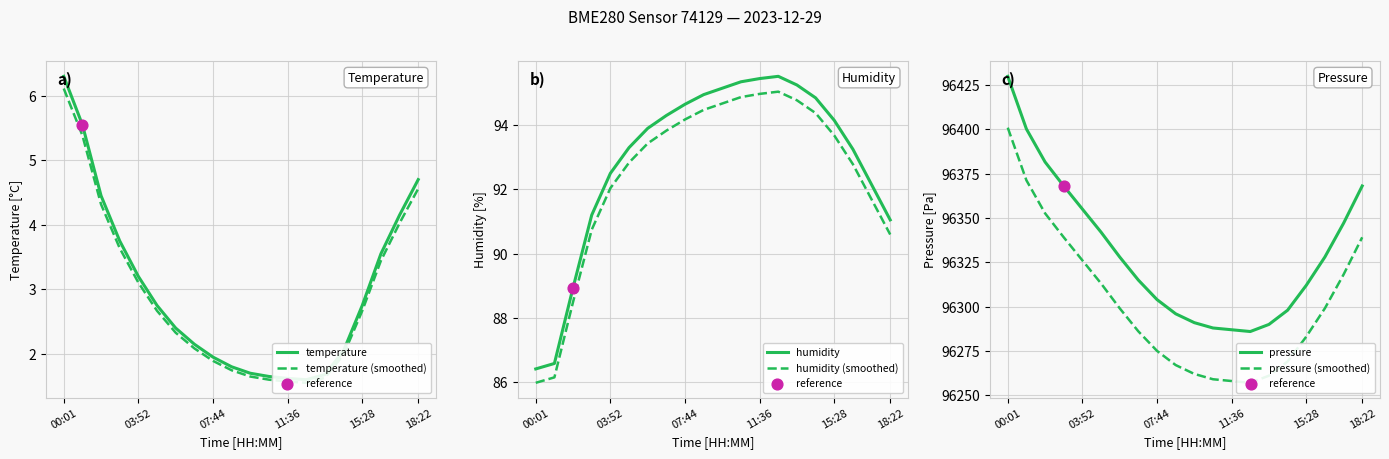

Is the value of pressure (smoothed) at 12 greater than the value of pressure at 9?

No